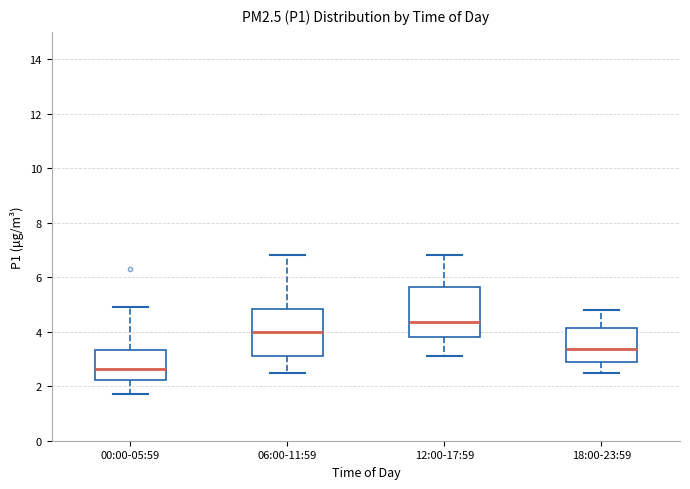

Reading left to right, read every box against the y-axis: the position of its median line, the range the box covers, and the ends of its whiskers. The values are not printed on the chart, so give them approximately, as read against the axis.

00:00-05:59: median 2.6, box 2.2 to 3.4, whiskers 1.8 to 5.0
06:00-11:59: median 4.0, box 3.2 to 4.8, whiskers 2.6 to 6.8
12:00-17:59: median 4.4, box 3.8 to 5.6, whiskers 3.2 to 6.8
18:00-23:59: median 3.4, box 2.8 to 4.2, whiskers 2.6 to 4.8